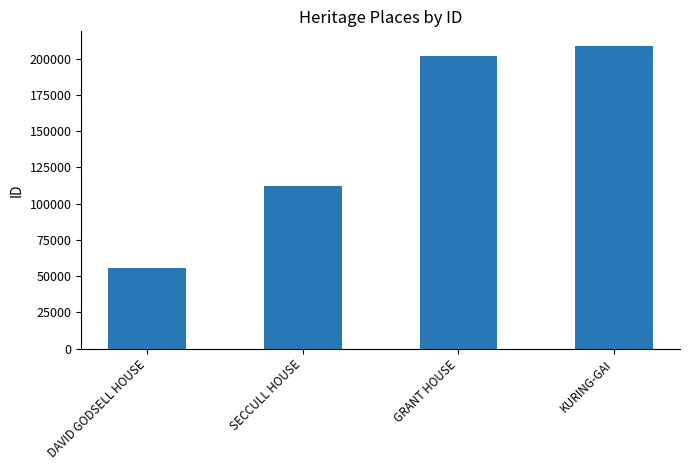

Are the bars horizontal?

No